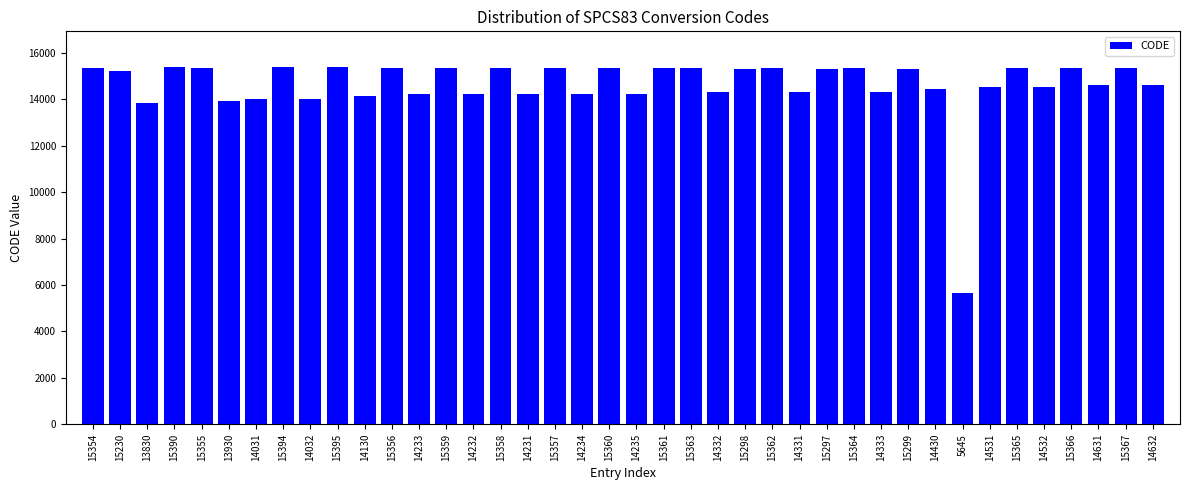

What is the label of the 31st bar from the left?

15299